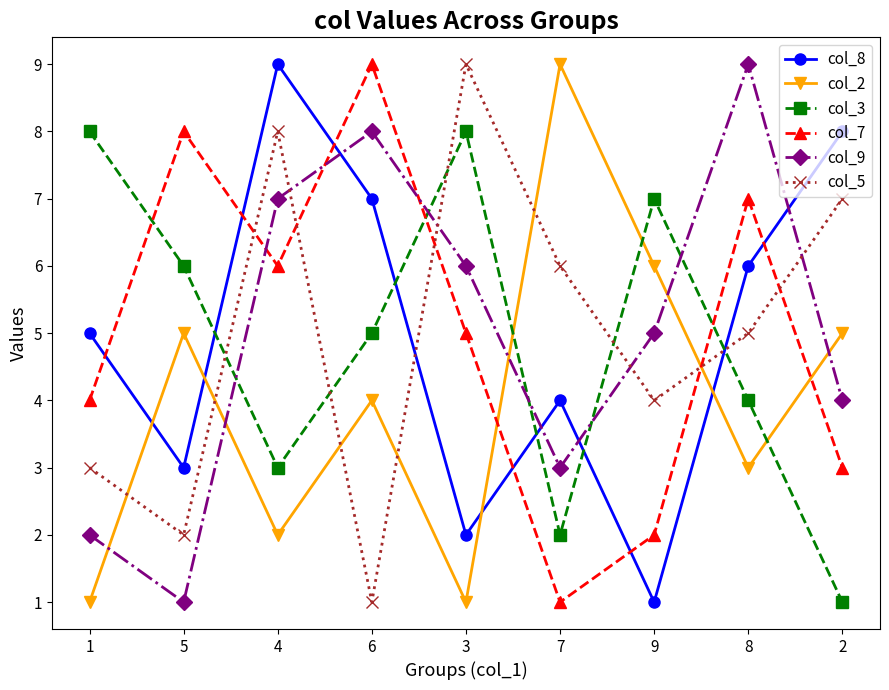

Which series changed the most between 3 and 7?

col_2